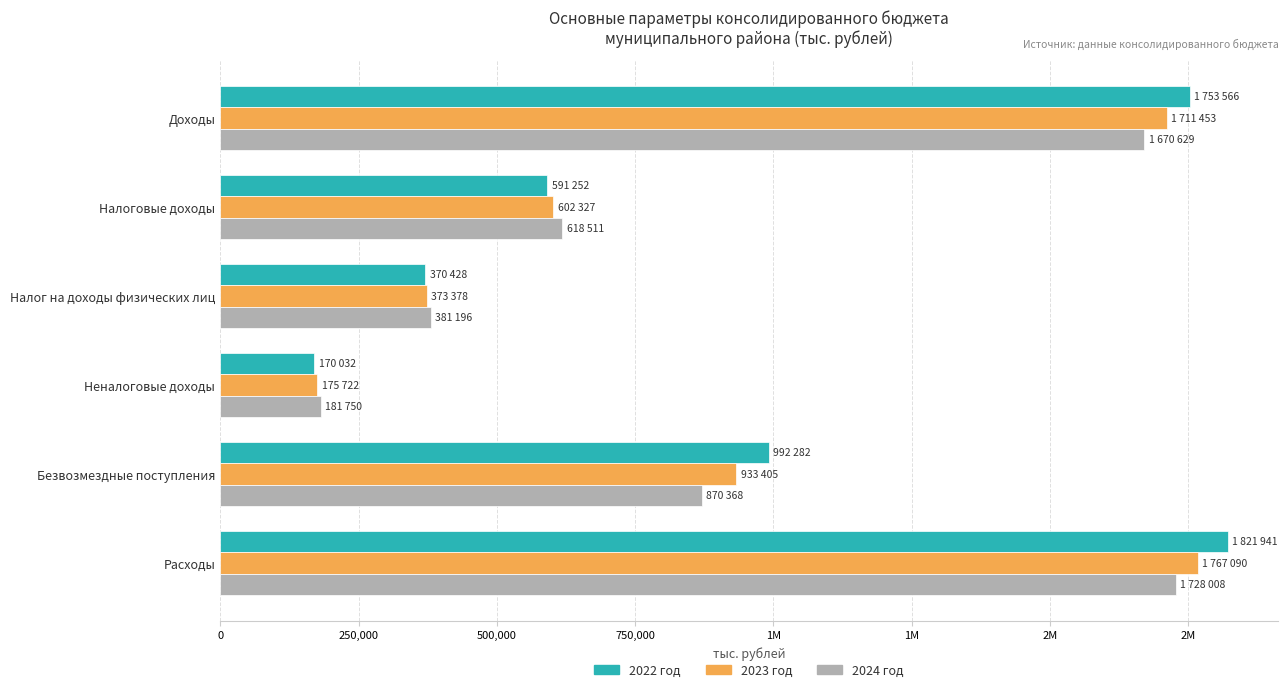

At how many categories does at least one series exceed 440651?

4